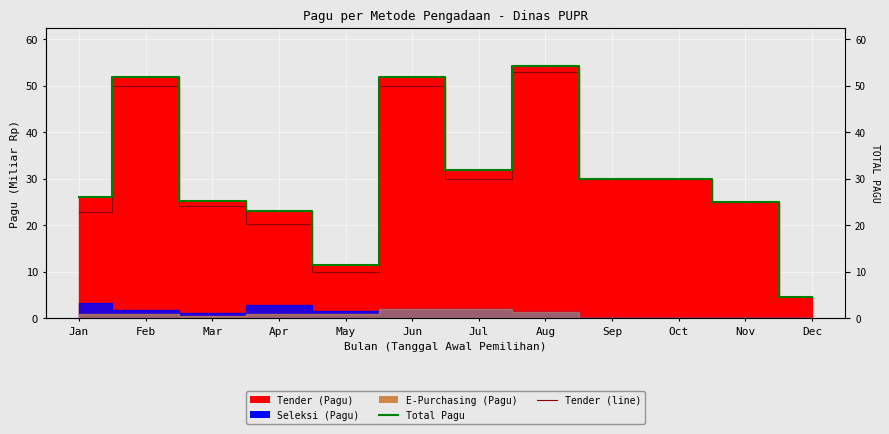

At which label is Total Pagu closest to 29?

Sep